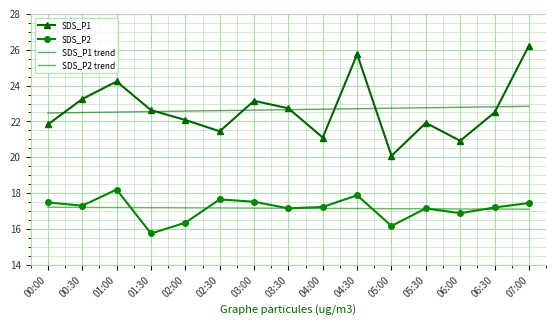

Reading left to right, transcribe all the data shown in this chart.

SDS_P1: 21.8	23.2	24.2	22.6	22.1	21.4	23.1	22.7	21.1	25.8	20.1	21.9	20.9	22.5	26.2
SDS_P2: 17.5	17.3	18.2	15.8	16.4	17.6	17.5	17.1	17.2	17.9	16.2	17.1	16.9	17.2	17.4
SDS_P1 trend: 22.5	22.5	22.5	22.6	22.6	22.6	22.6	22.7	22.7	22.7	22.7	22.8	22.8	22.8	22.8
SDS_P2 trend: 17.2	17.2	17.2	17.2	17.2	17.2	17.2	17.2	17.1	17.1	17.1	17.1	17.1	17.1	17.1